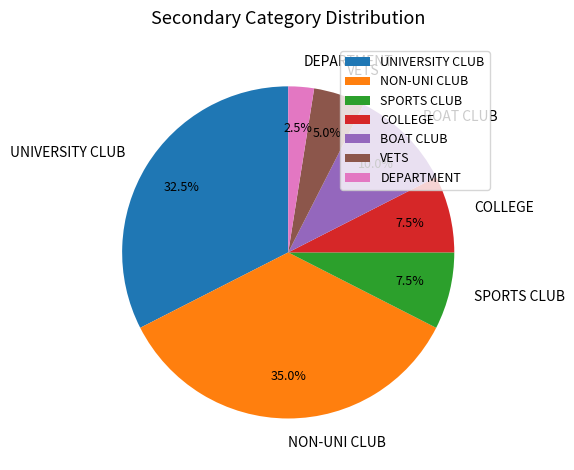

To the nearest percent, what is the difference between the largest and smallest slice percentages?

32%